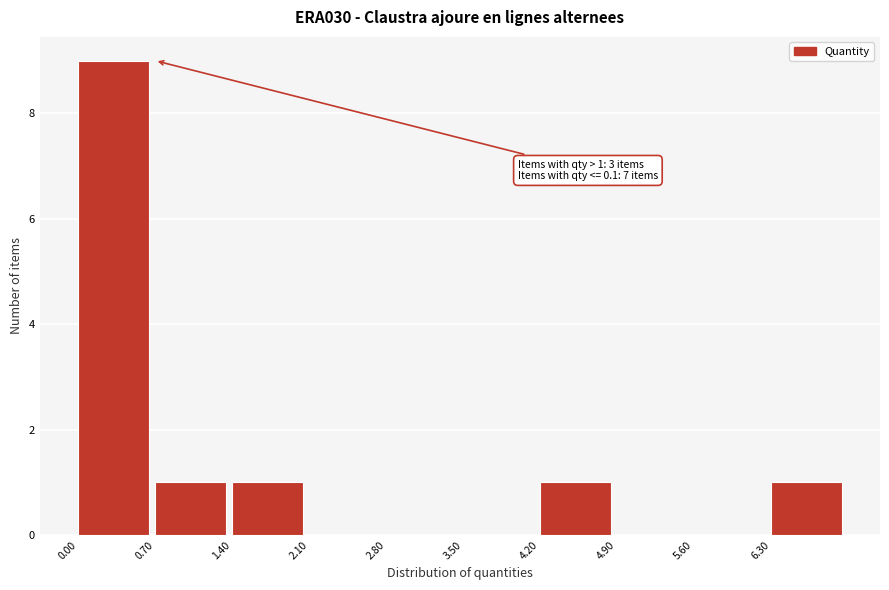

Which range on the x-axis has the tallest bar?

0.0 to 0.7